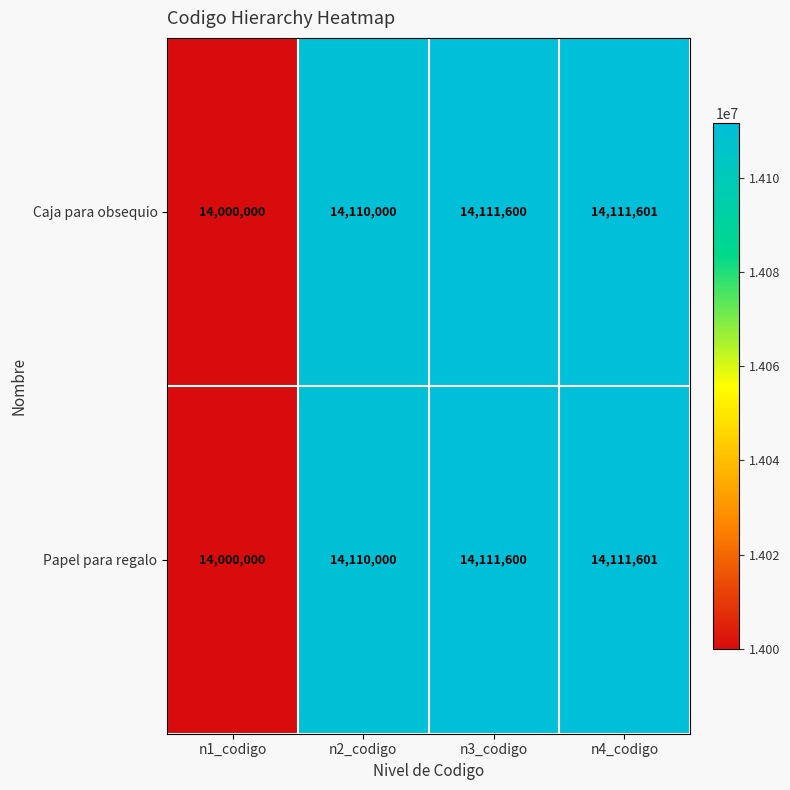

At which label is Papel para regalo closest to 14055800?

n2_codigo